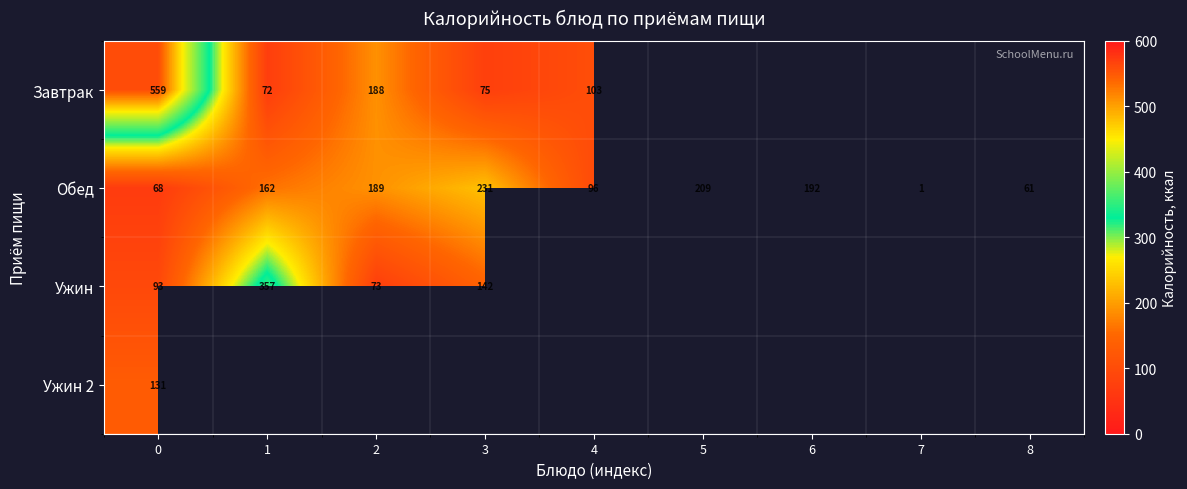

What is the difference between the Обед values at 5 and 8?

148